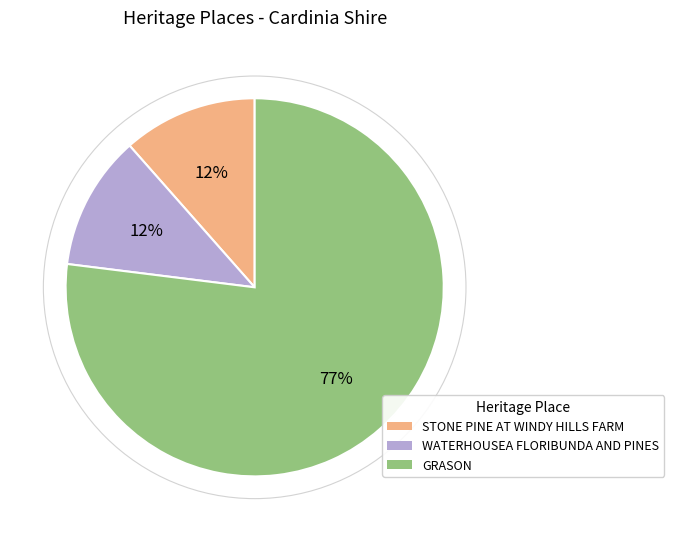

Is there any slice that represents more than half of the pie?

Yes